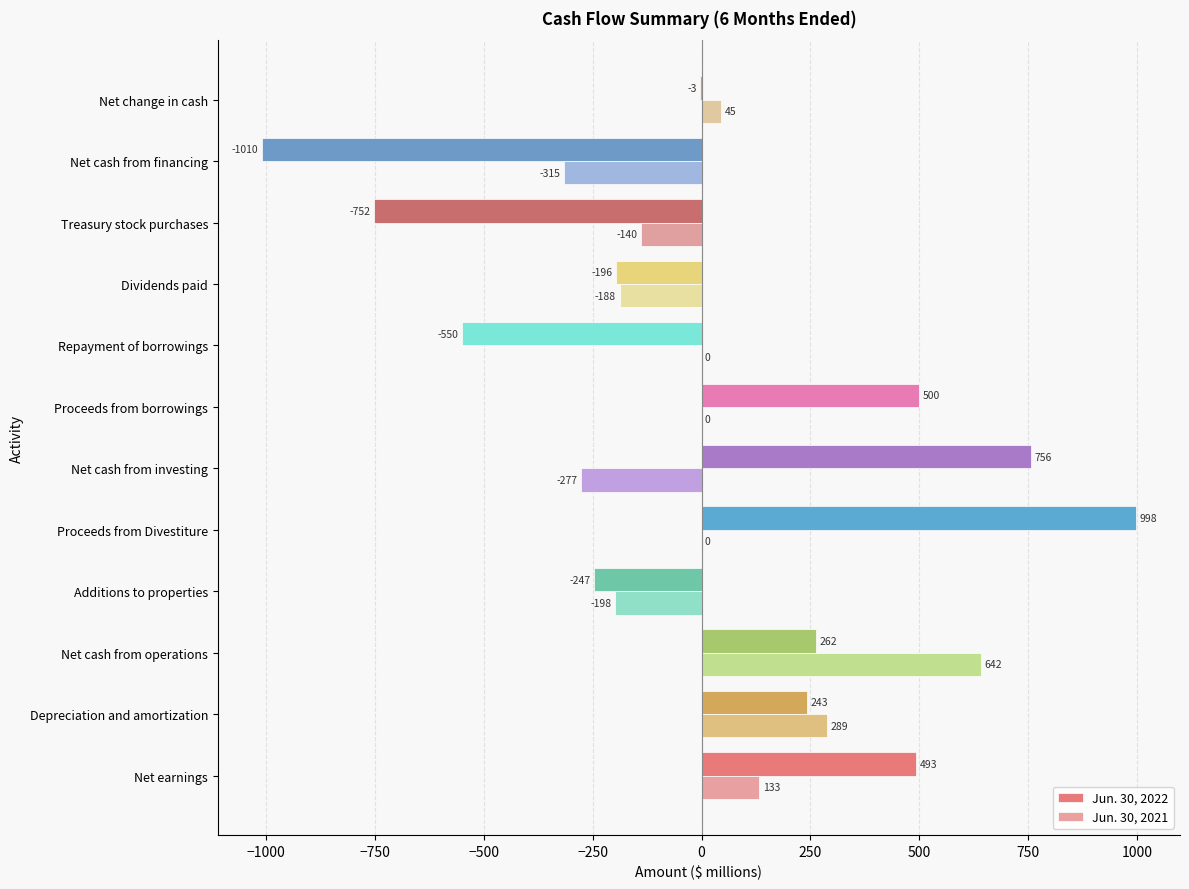

What is the greatest value displayed?

998